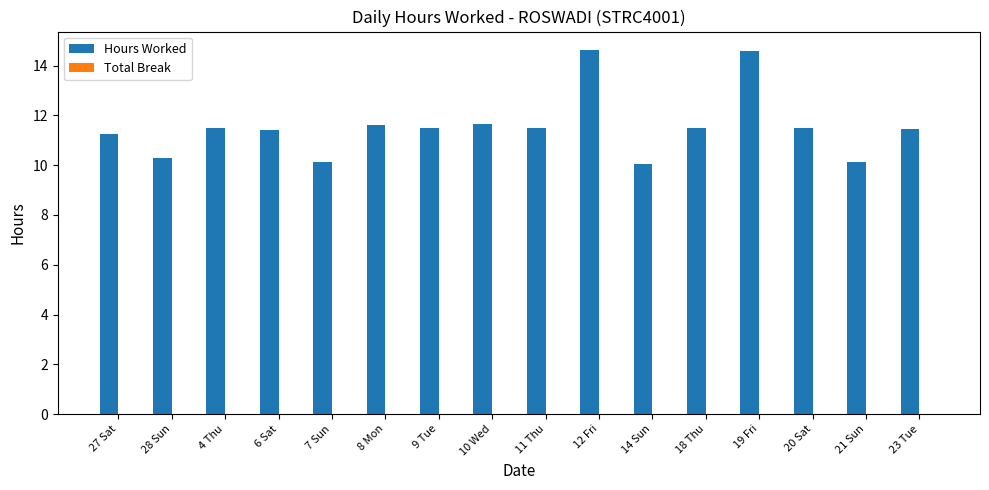

How many bars are there in total?

16